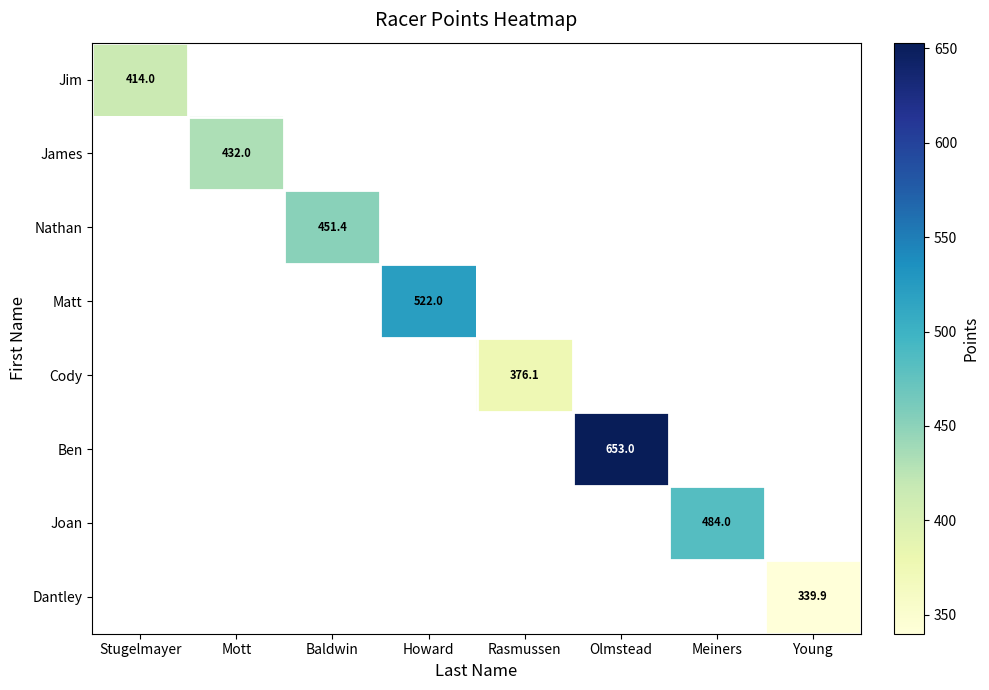

The Dantley series shows 560.1 at Young. True or false?

False